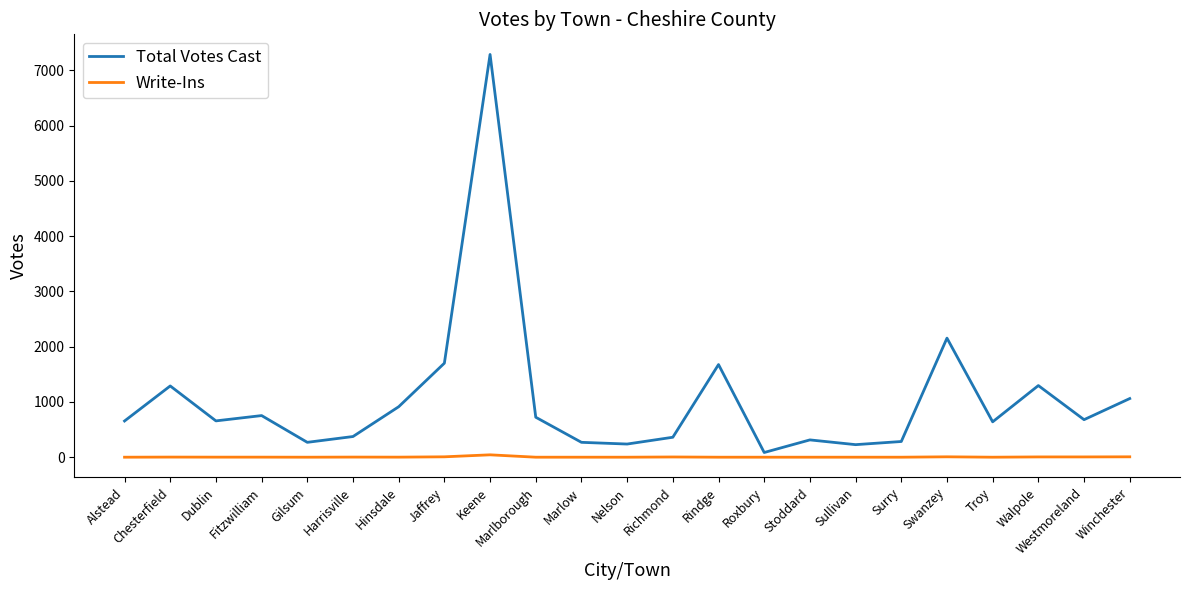

Rank the series by their maximum value, from highest to lowest.

Total Votes Cast, Write-Ins